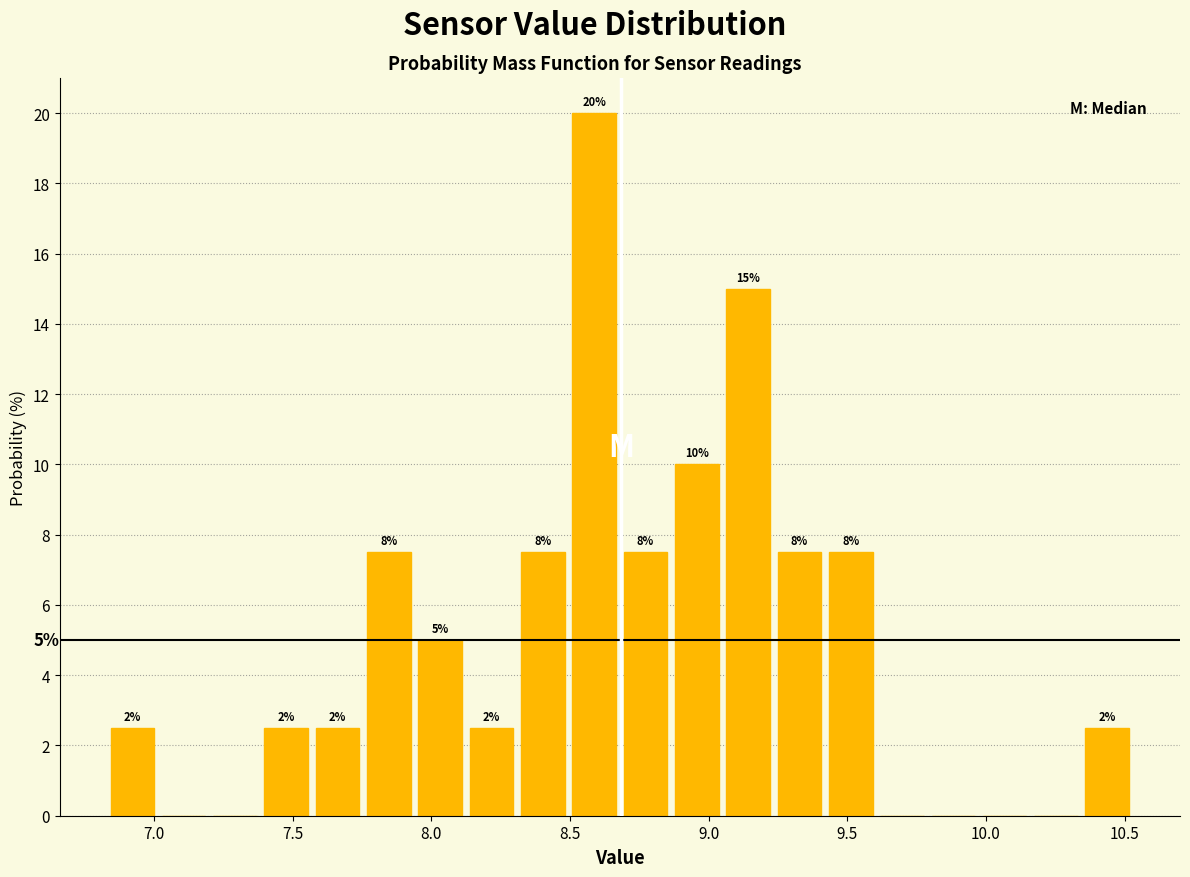

Read against the x-axis, roughly where is the centre of the tallest bar?

8.60